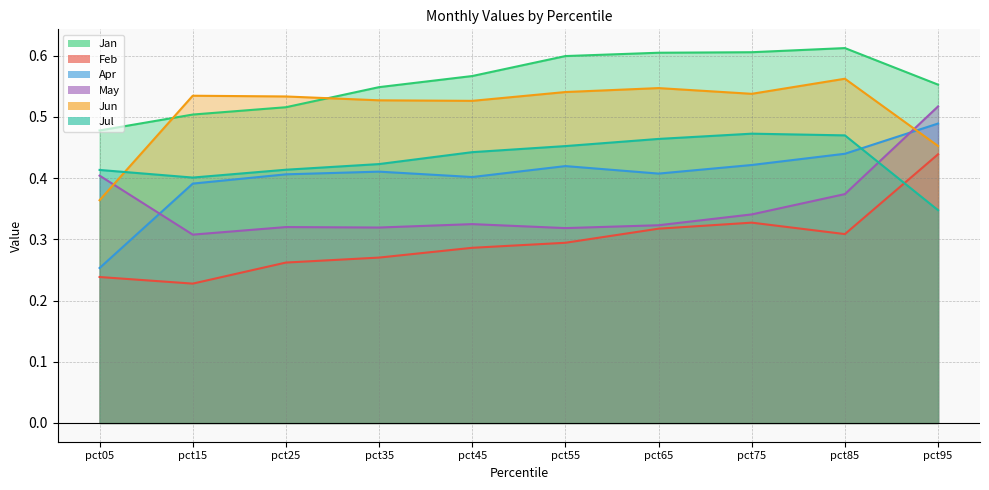

What is the total value across all series at pct25?

2.5